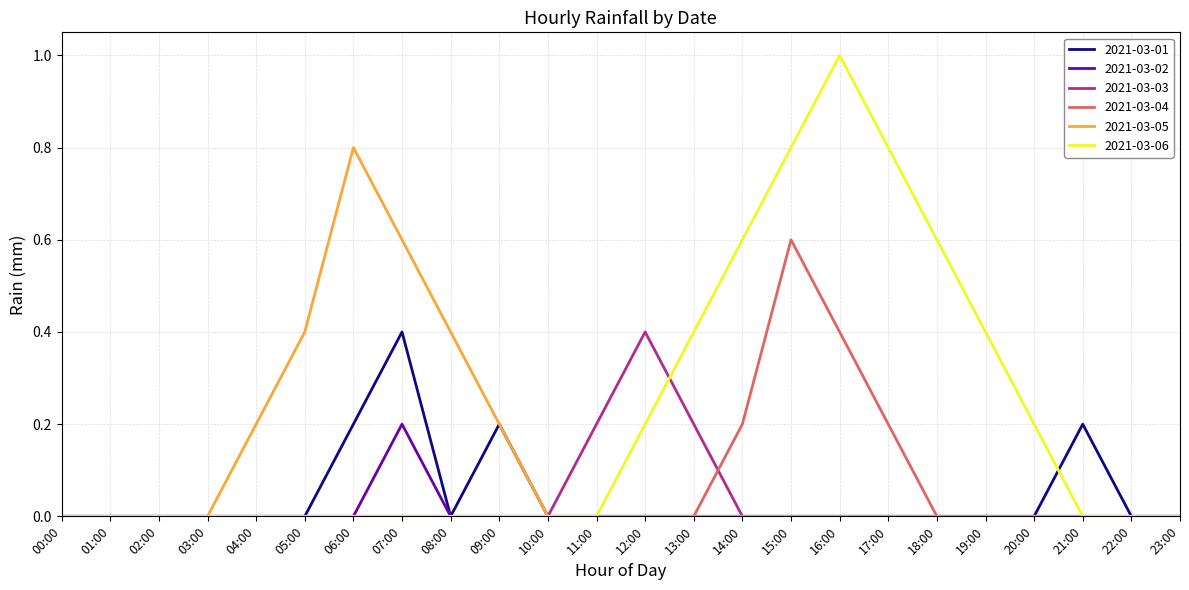

The 2021-03-04 series shows 0.0 at 04:00. True or false?

True